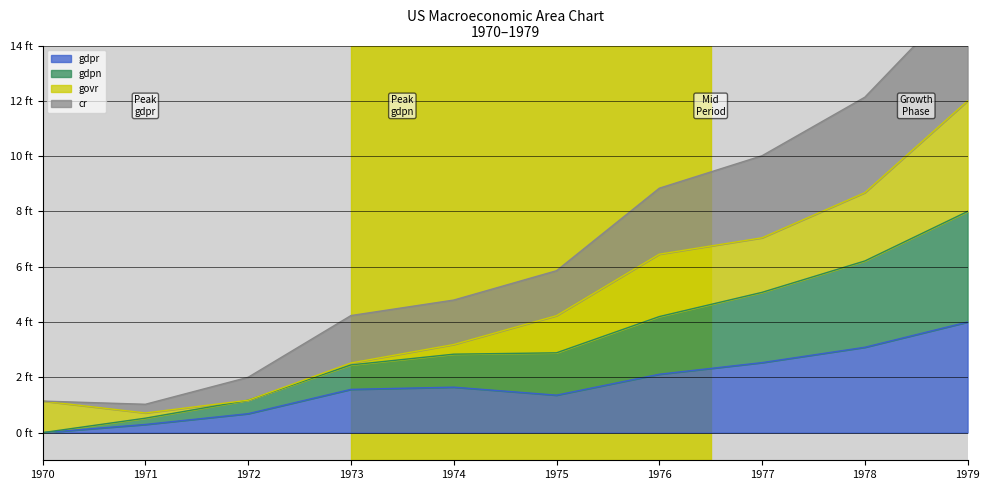

At which category does the chart reach its peak across all series?

1979